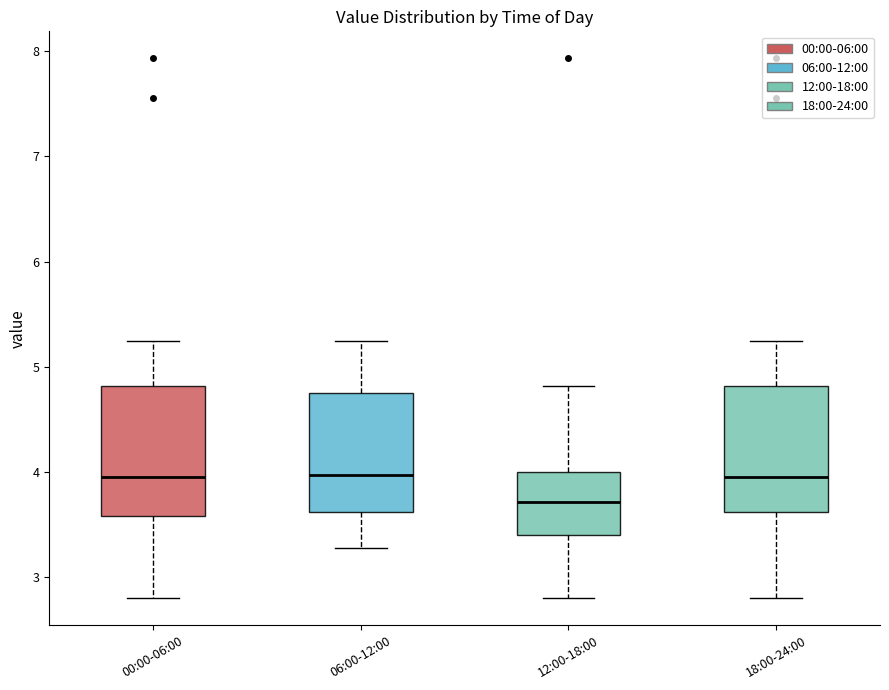

Reading left to right, transcribe this box plot: for each box, give where its median line is, the range the box spans, and where its two whiskers end, as read against the y-axis. The values are not printed on the chart, so give them approximately, as read against the axis.

00:00-06:00: median 4.0, box 3.6 to 4.8, whiskers 2.8 to 5.3
06:00-12:00: median 4.0, box 3.6 to 4.8, whiskers 3.3 to 5.3
12:00-18:00: median 3.7, box 3.4 to 4.0, whiskers 2.8 to 4.8
18:00-24:00: median 4.0, box 3.6 to 4.8, whiskers 2.8 to 5.3